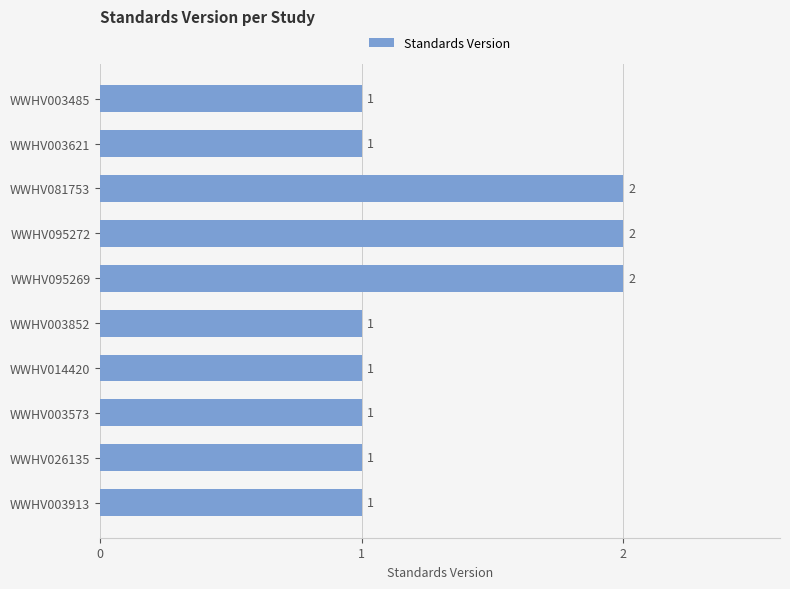

What is the average value?

1